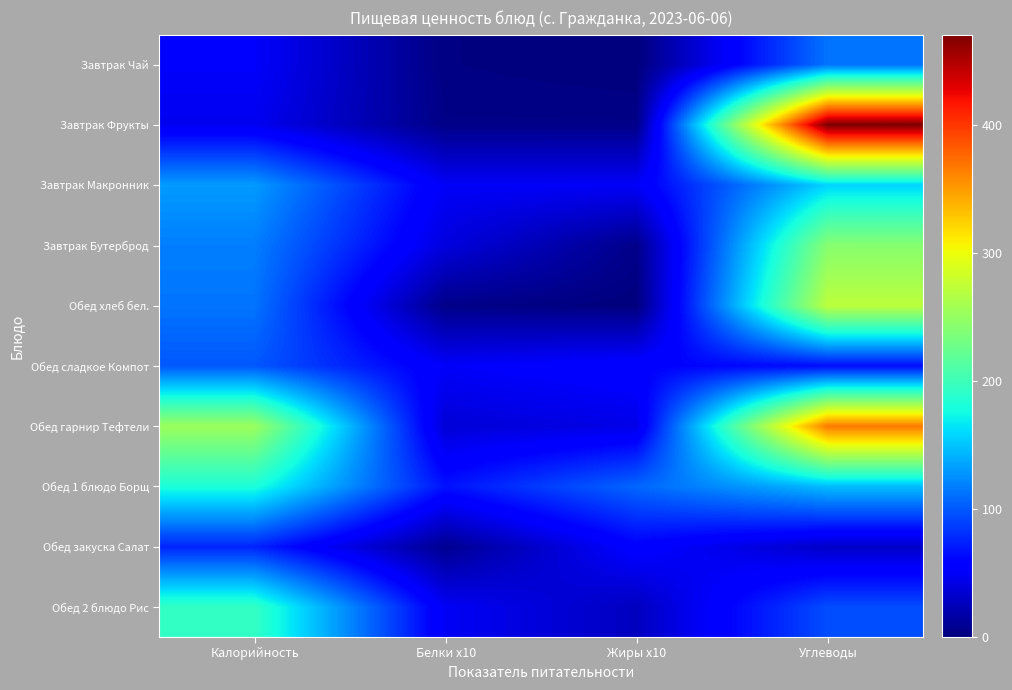

Reading right to left, extract all data points from this chart.

Обед 2 блюдо Рис: Углеводы=94.5	Жиры x10=27.0	Белки x10=49.2	Калорийность=194.0
Обед закуска Салат: Углеводы=30.4	Жиры x10=57.0	Белки x10=7.8	Калорийность=75.4
Обед 1 блюдо Борщ: Углеводы=146.2	Жиры x10=106.4	Белки x10=67.0	Калорийность=181.1
Обед гарнир Тефтели: Углеводы=366.8	Жиры x10=43.1	Белки x10=36.5	Калорийность=253.1
Обед сладкое Компот: Углеводы=64.7	Жиры x10=58.7	Белки x10=51.2	Калорийность=99.4
Обед хлеб бел.: Углеводы=271.6	Жиры x10=0.2	Белки x10=4.4	Калорийность=113.0
Завтрак Бутерброд: Углеводы=241.5	Жиры x10=5.0	Белки x10=39.5	Калорийность=117.5
Завтрак Макронник: Углеводы=157.2	Жиры x10=50.7	Белки x10=50.0	Калорийность=130.7
Завтрак Фрукты: Углеводы=470.0	Жиры x10=4.0	Белки x10=4.0	Калорийность=47.0
Завтрак Чай: Углеводы=112.0	Жиры x10=0.0	Белки x10=2.0	Калорийность=52.0